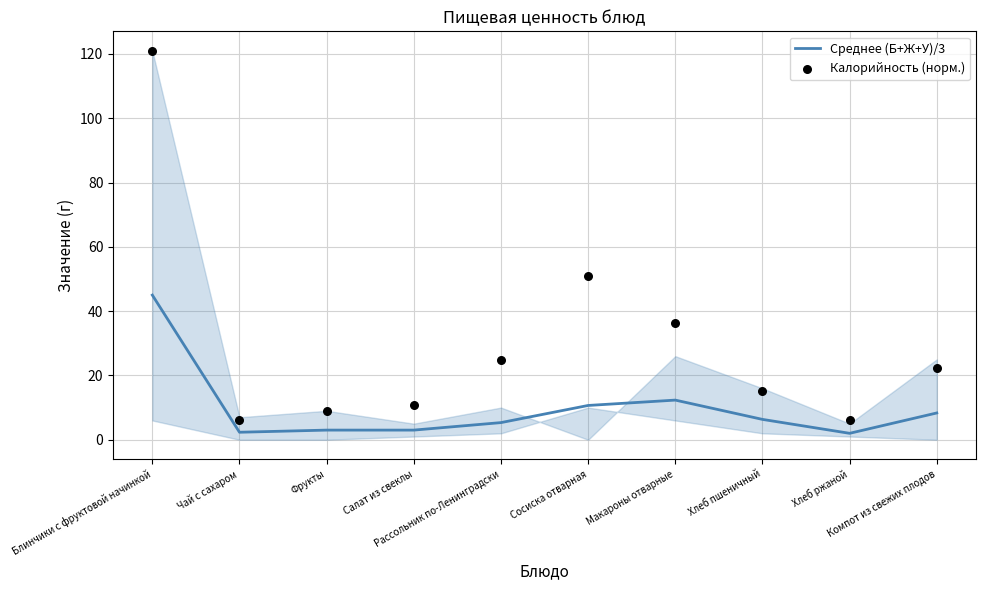

What is the total value across all series at Компот из свежих плодов?

30.6